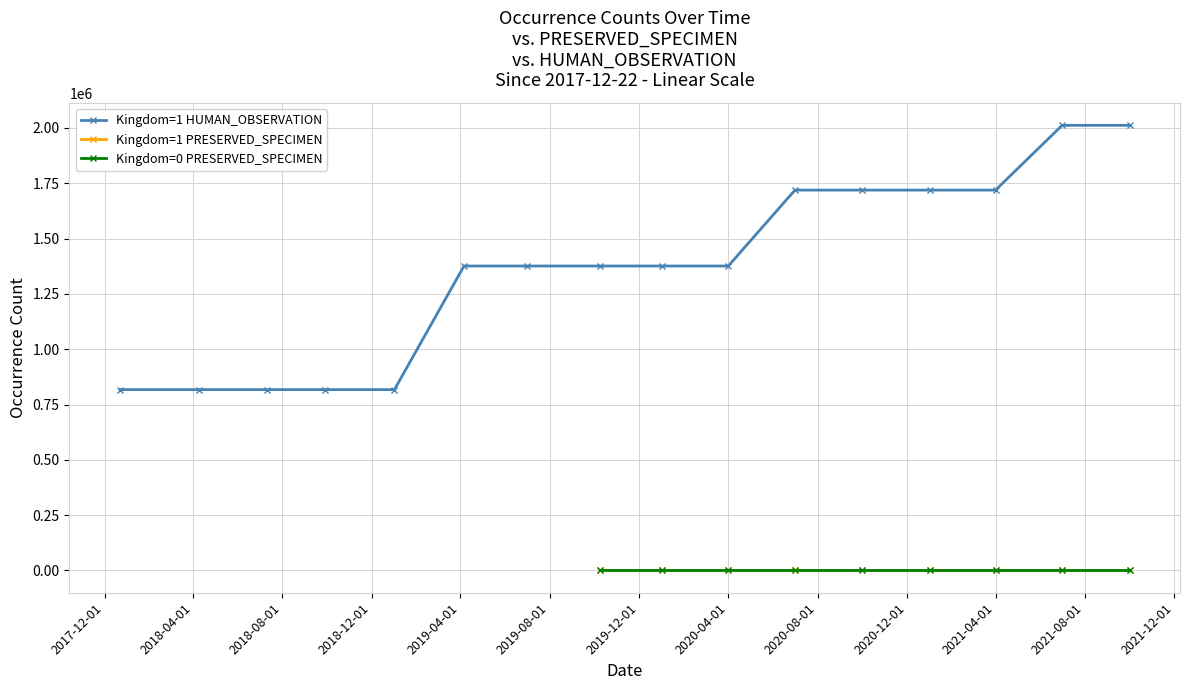

List the labels in order of Kingdom=1 PRESERVED_SPECIMEN value, largest first.

2018-09-28, 2019-01-01, 2019-04-06, 2019-07-01, 2019-10-09, 2020-01-01, 2020-04-01, 2020-07-01, 2020-10-01, 2021-01-01, 2021-04-01, 2021-07-01, 2021-10-01, 2021-10-01, 2017-12-22, 2018-04-09, 2018-07-11